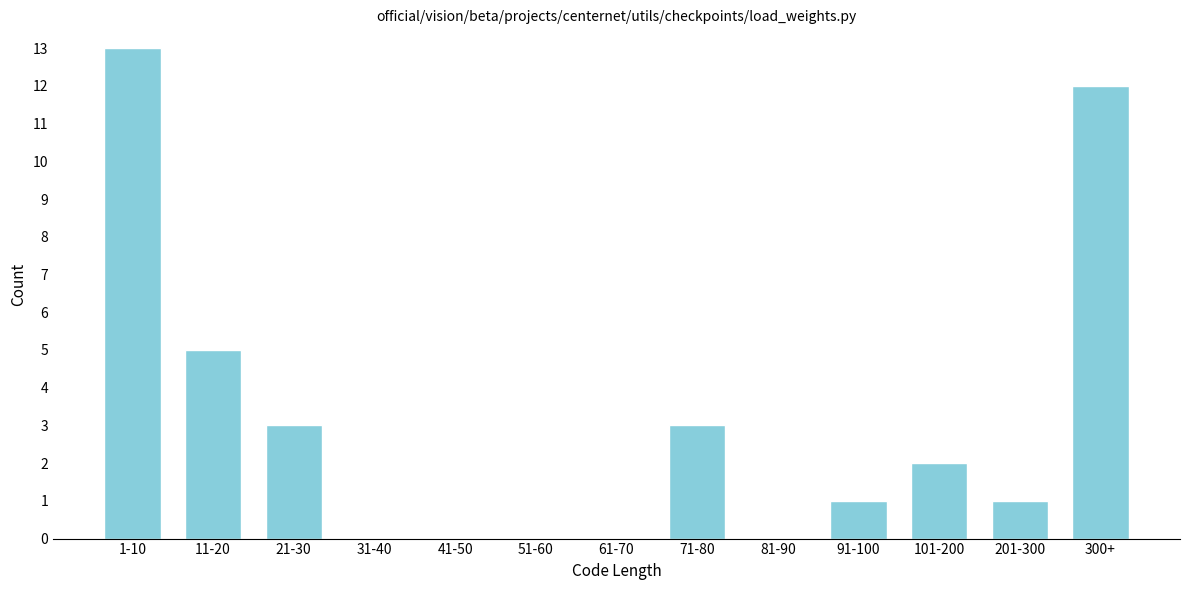

Reading left to right, what are all the values shown in this chart?

1-10=13	11-20=5	21-30=3	31-40=0	41-50=0	51-60=0	61-70=0	71-80=3	81-90=0	91-100=1	101-200=2	201-300=1	300+=12